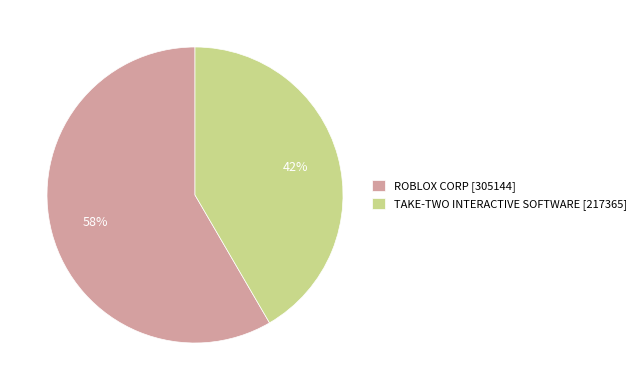

Approximately how many times larger is the value at ROBLOX CORP [305144] compared to TAKE-TWO INTERACTIVE SOFTWARE [217365]?

1.4